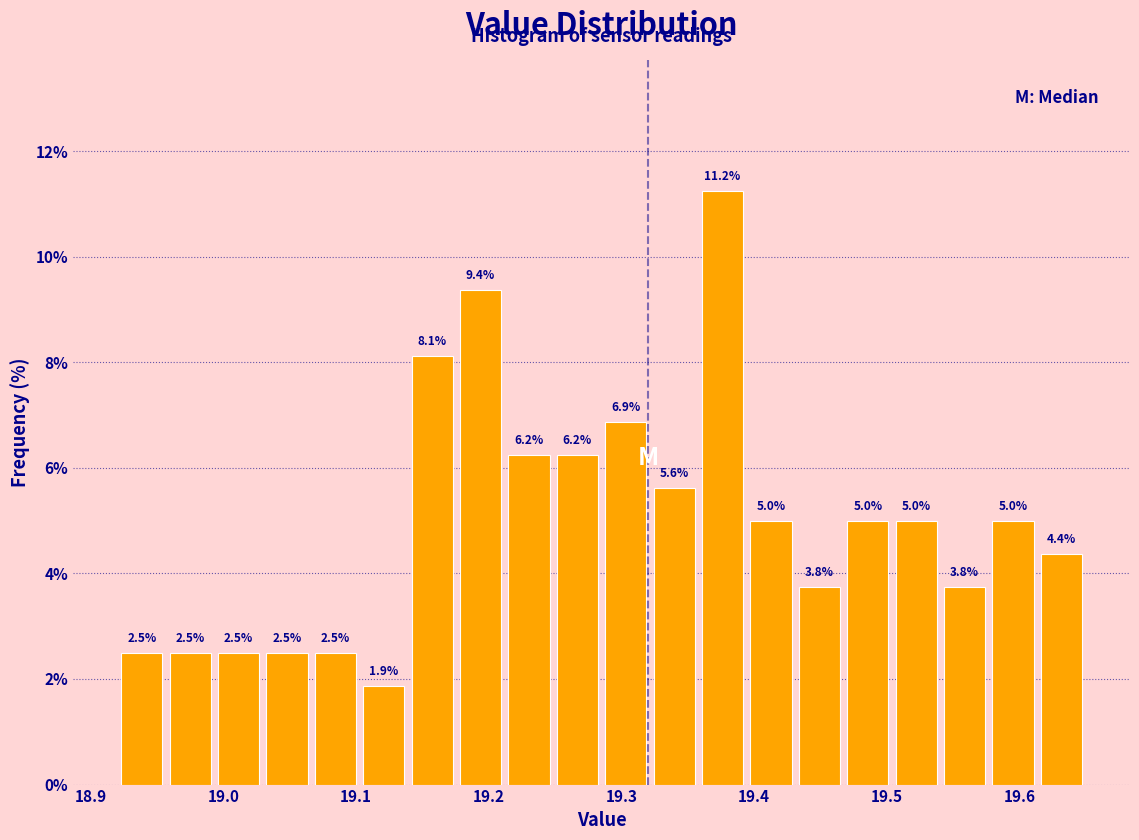

Around what value on the x-axis is the tallest bar? Give the approximate position of its centre, as read against the axis.

19.38